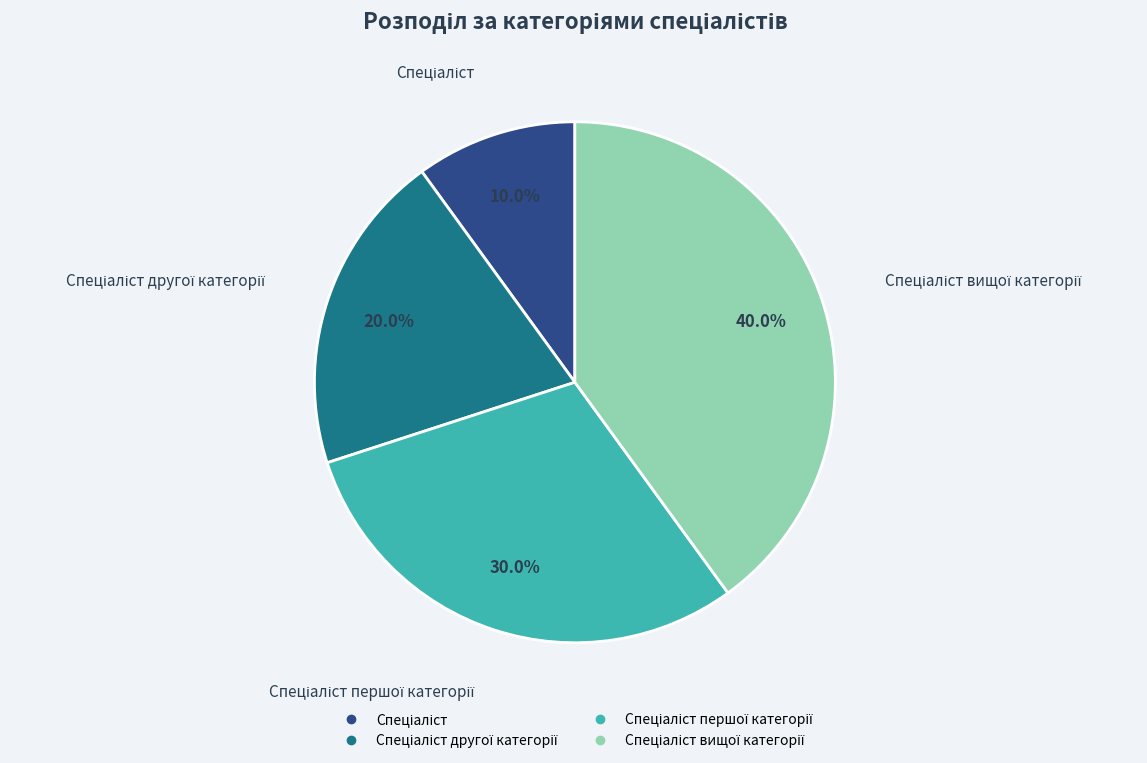

How many segments does this pie chart have?

4